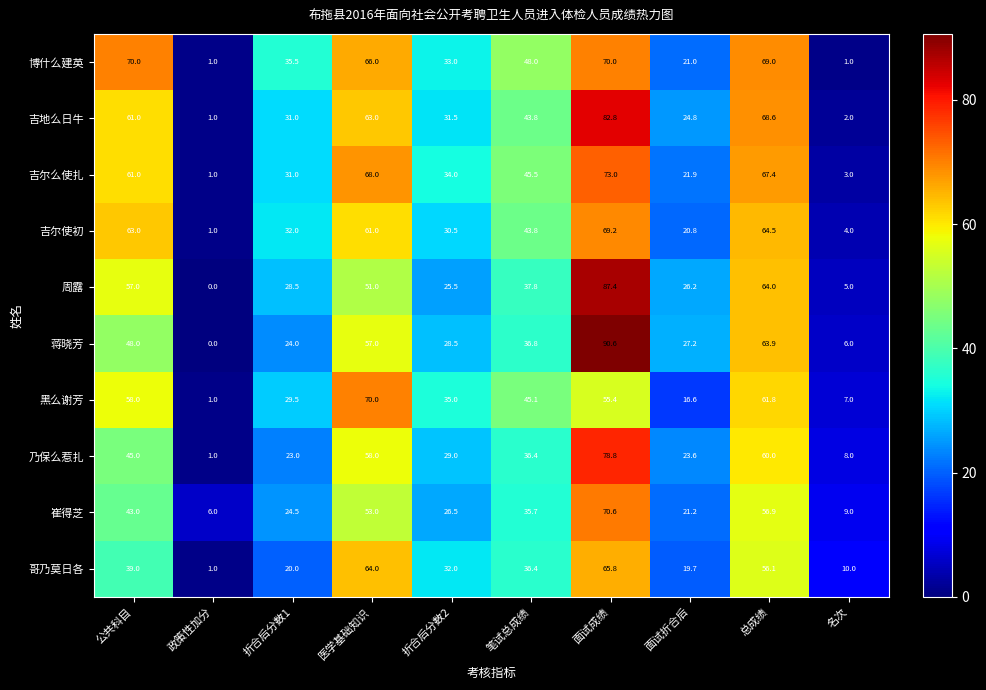

Rank the series at 面试折合后 from lowest to highest value.

黑么谢芳, 哥乃莫日各, 吉尔使初, 博什么建英, 崔得芝, 吉尔么使扎, 乃保么惹扎, 吉地么日牛, 周露, 蒋晓芳